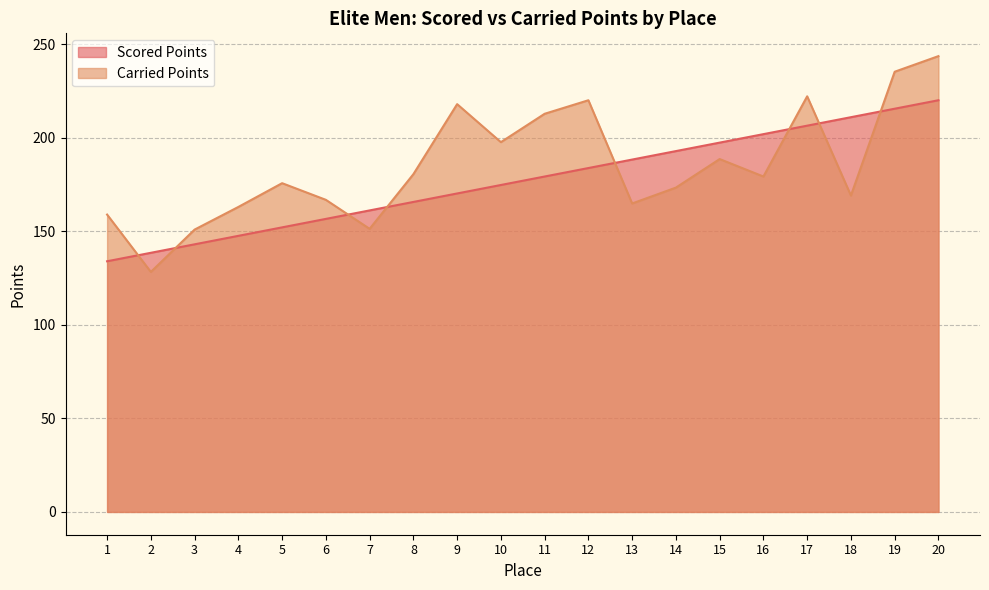

Which series has the largest total across all categories?

Carried Points